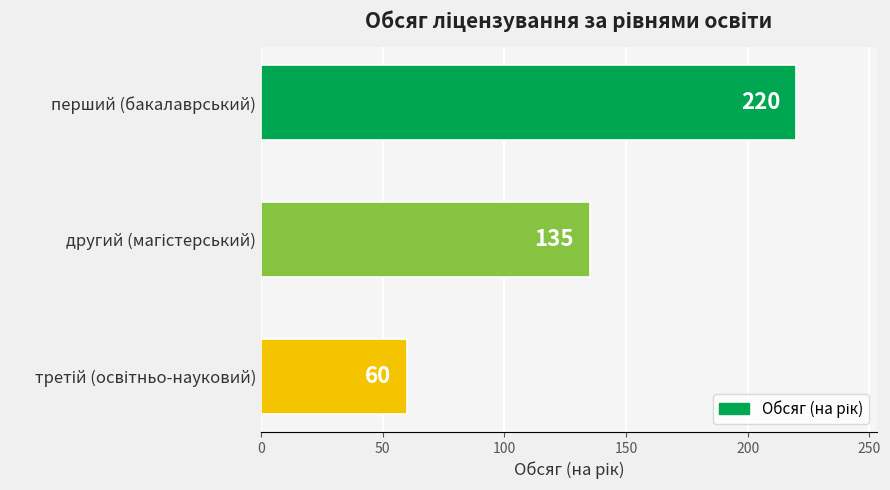

Reading top to bottom, extract all data points from this chart.

220	135	60